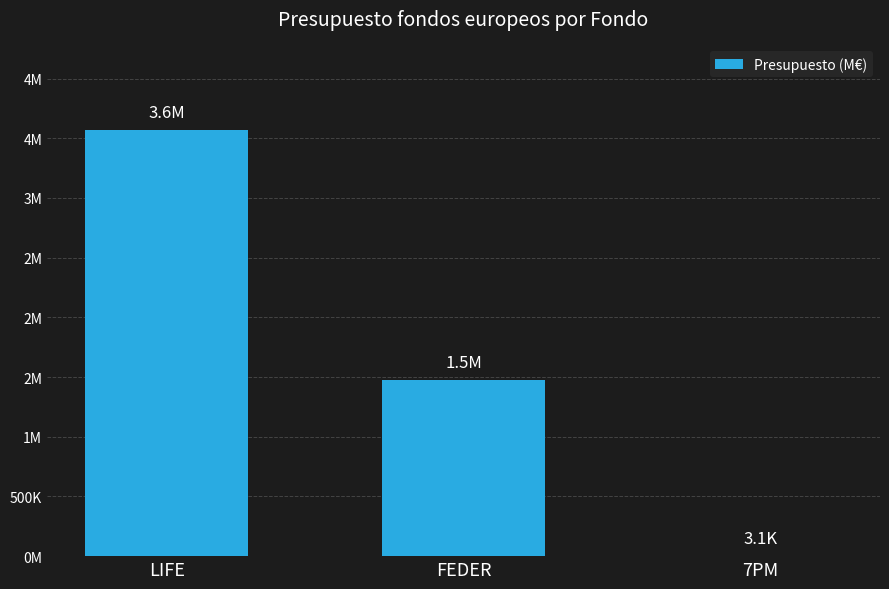

Are the bars horizontal?

No